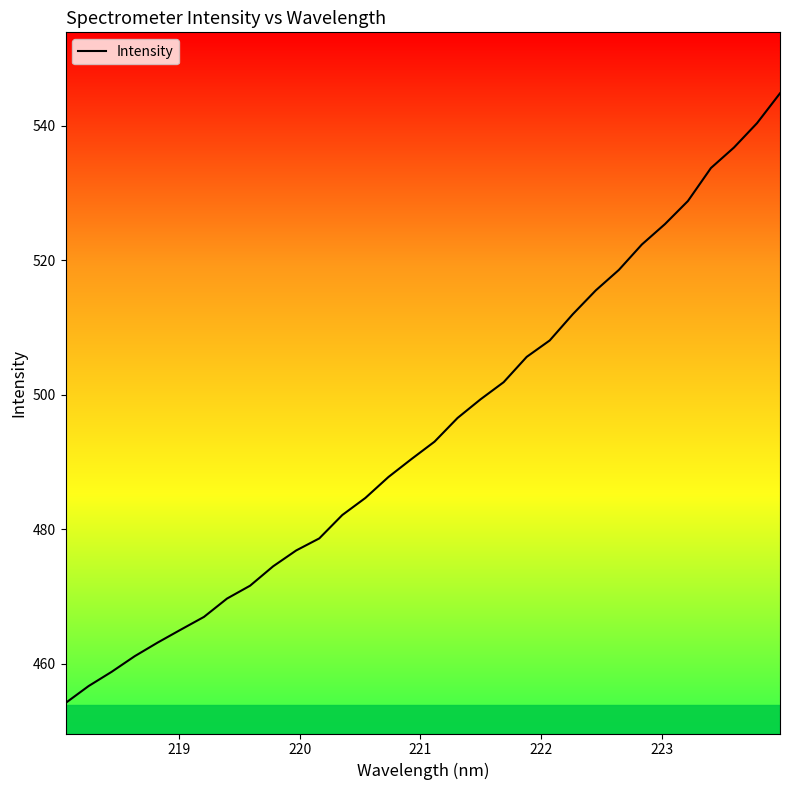

Does the chart have visible grid lines?

No